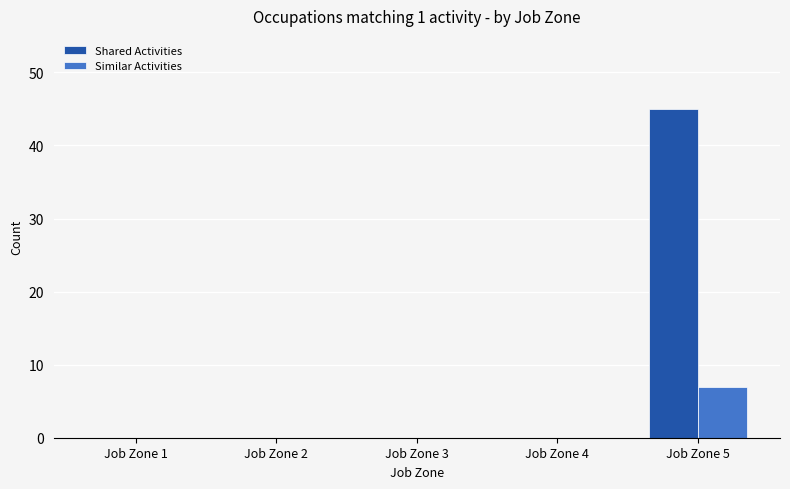

At which label does Shared Activities reach its peak?

Job Zone 5